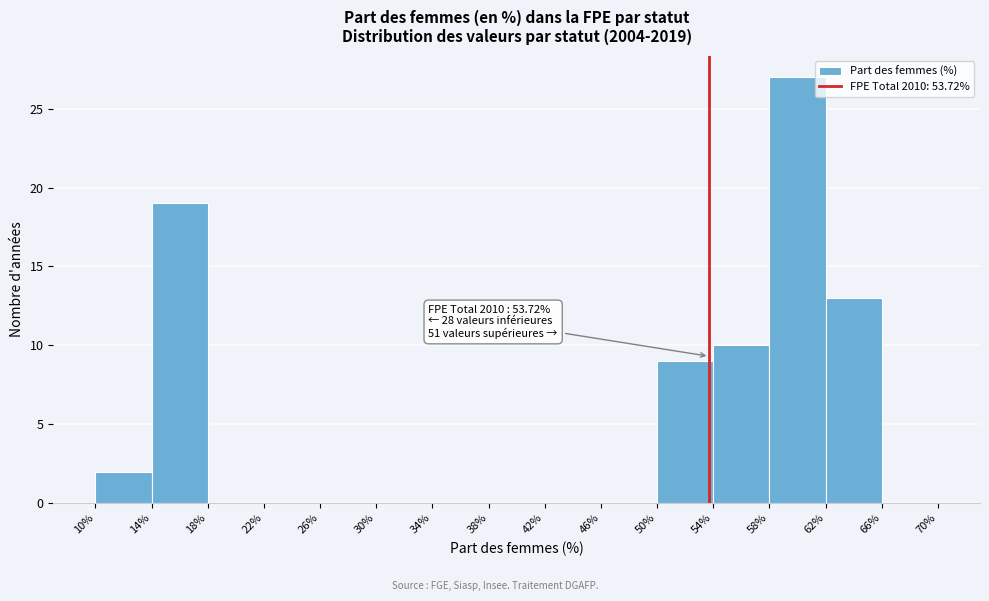

Over which range of the x-axis is the bar tallest?

58% to 62%